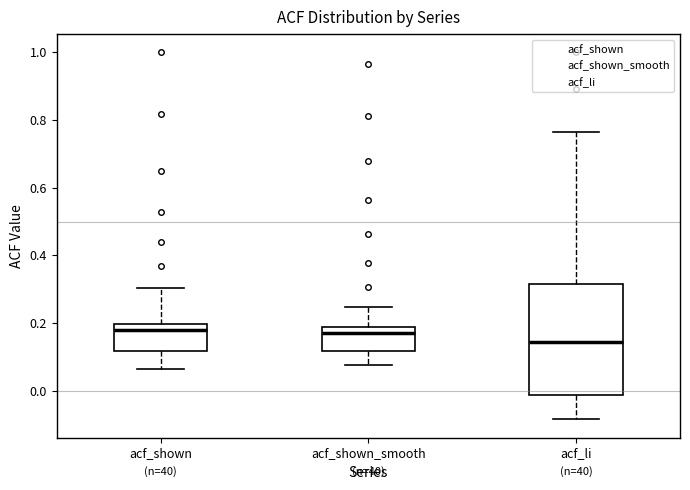

Where does the lower whisker of the box for acf_shown_smooth end on the y-axis? The values are not printed on the chart, so give them approximately, as read against the axis.

0.08